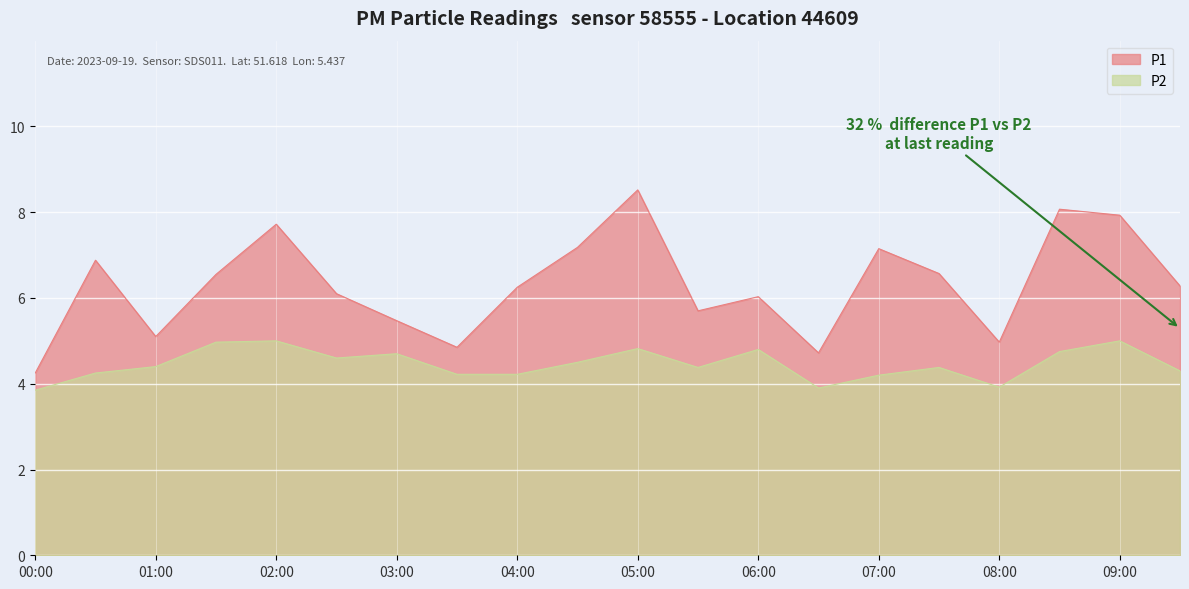

What is the difference between the maximum and minimum values in the P1 series?

4.3